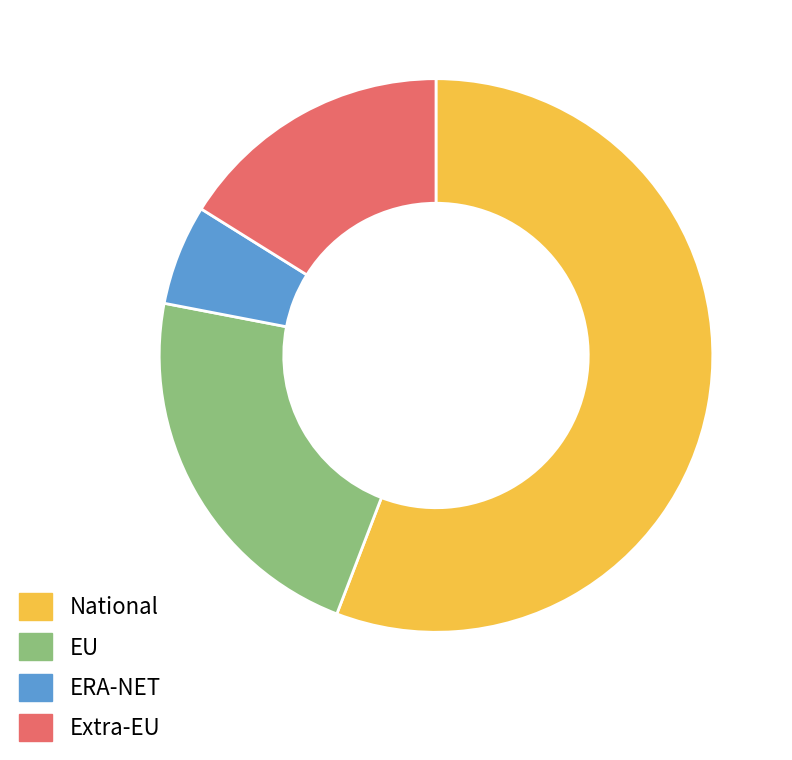

Do ERA-NET and National together represent more than half of the pie?

Yes